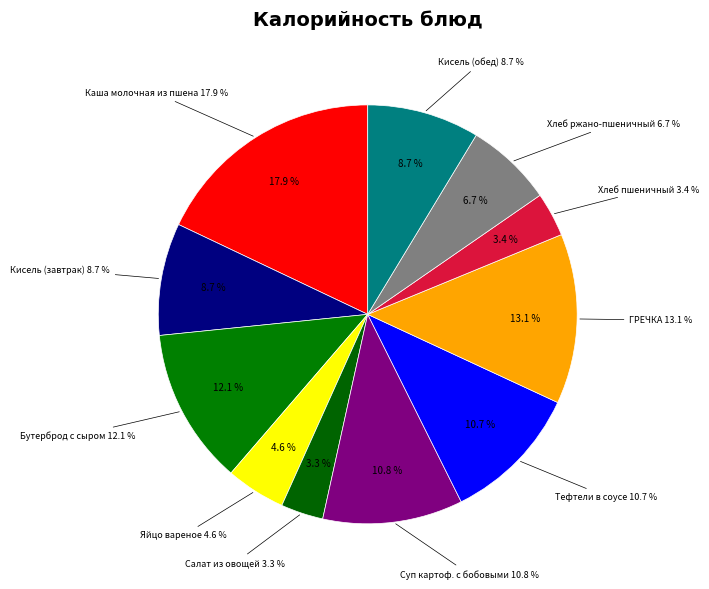

What is the total percentage of Кисель (завтрак) and Каша молочная из пшена?

26.6%